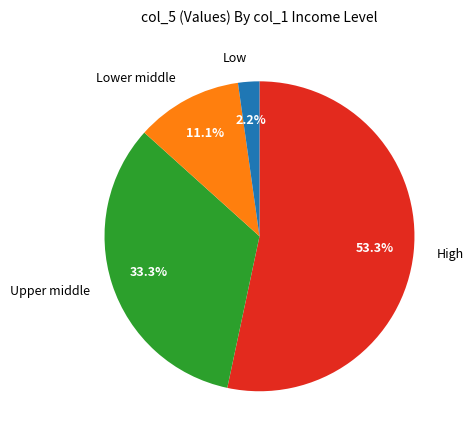

What is the smallest slice in the pie chart?

Low